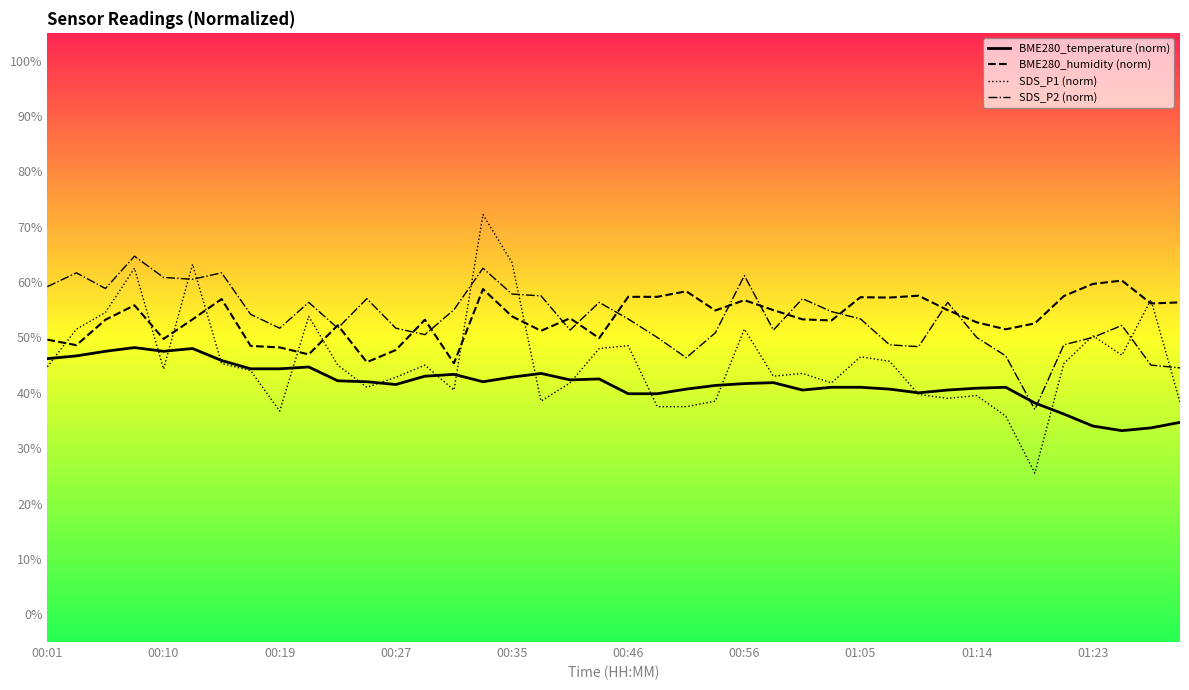

True or false: SDS_P2 (norm) has more than 2 points higher than both neighbors.

True